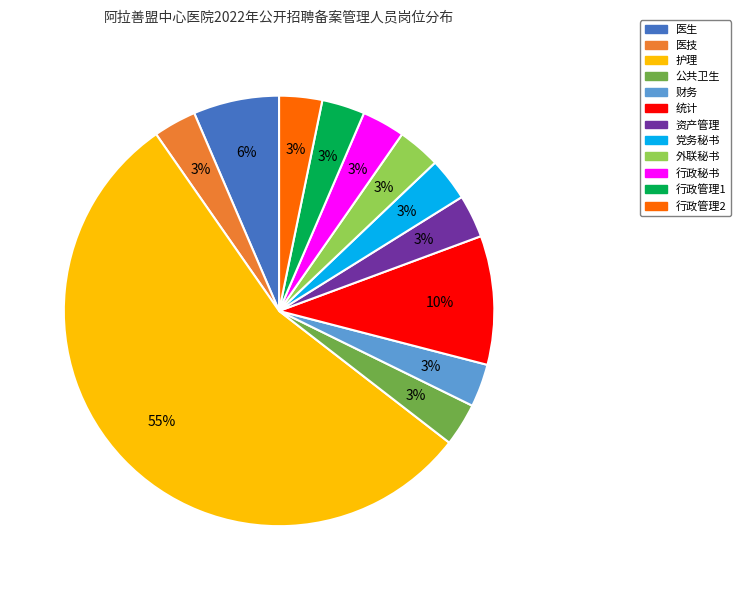

Which slice is the largest?

护理